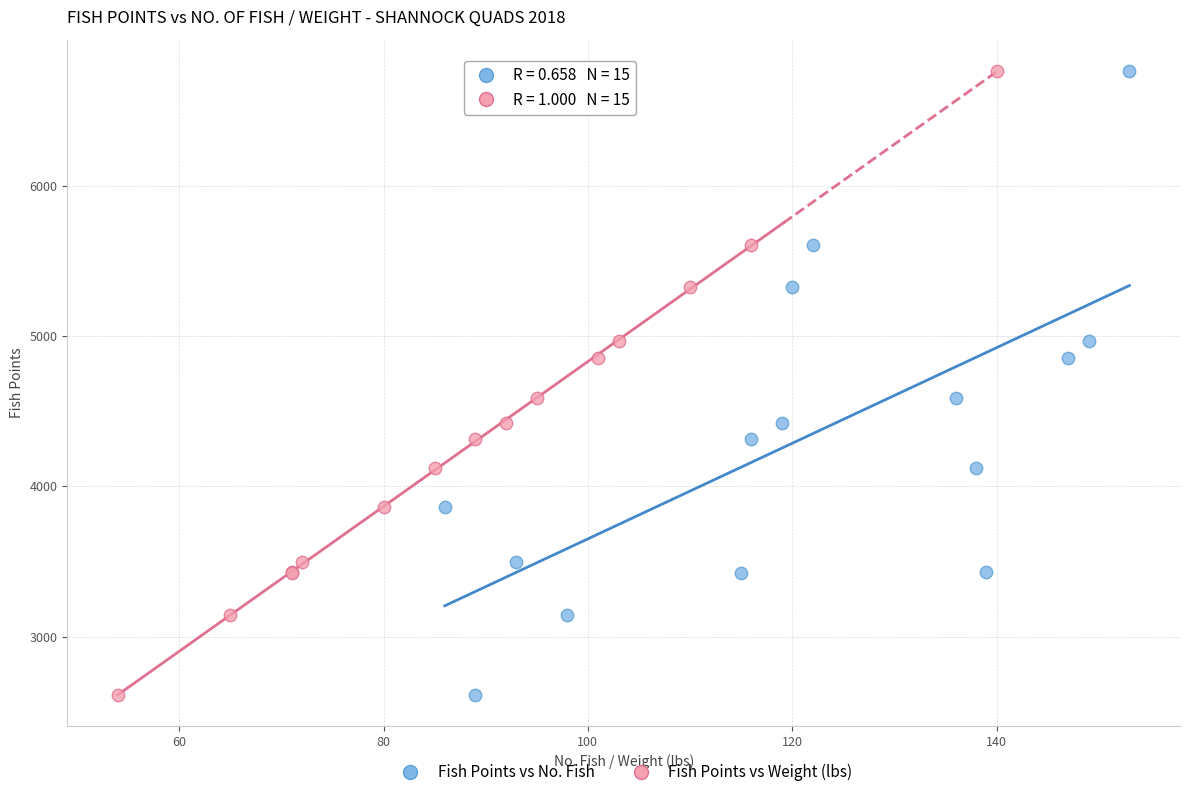

What are all the series names shown in the legend?

Fish Points vs No. Fish, Fish Points vs Weight (lbs)